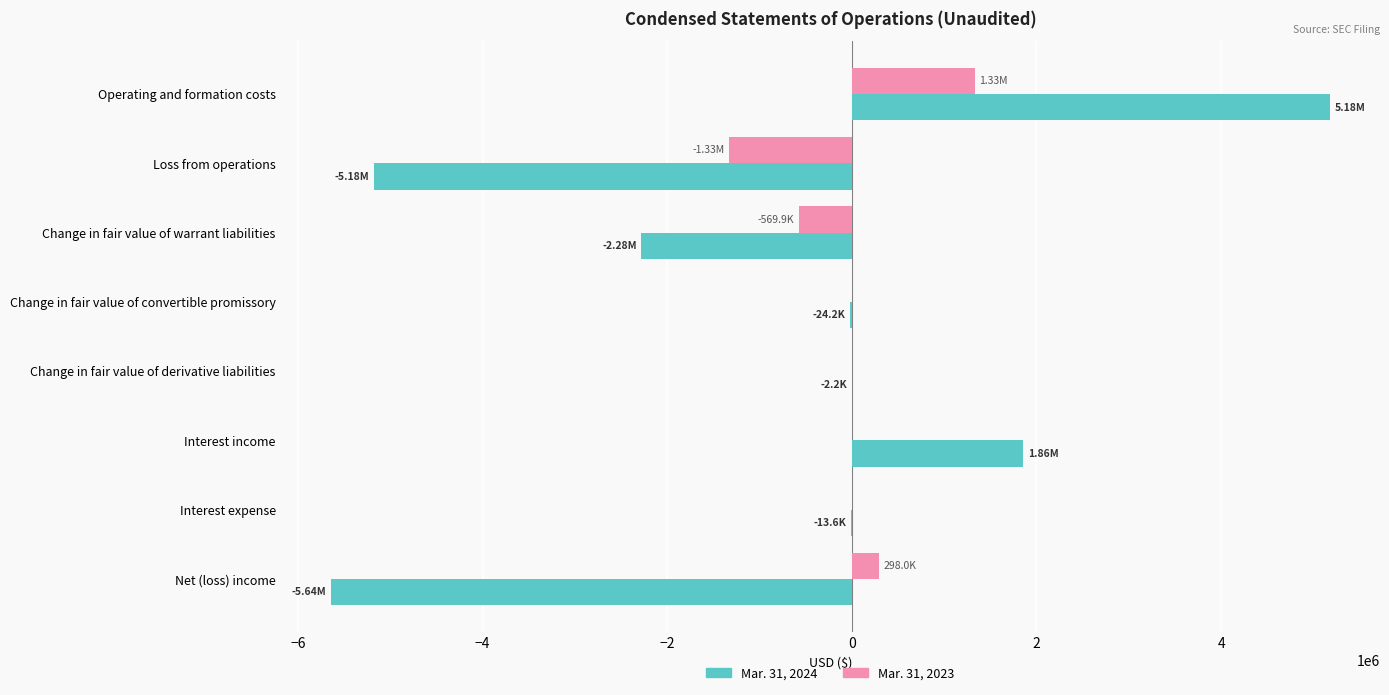

Which label corresponds to the largest value in the chart?

Operating and formation costs